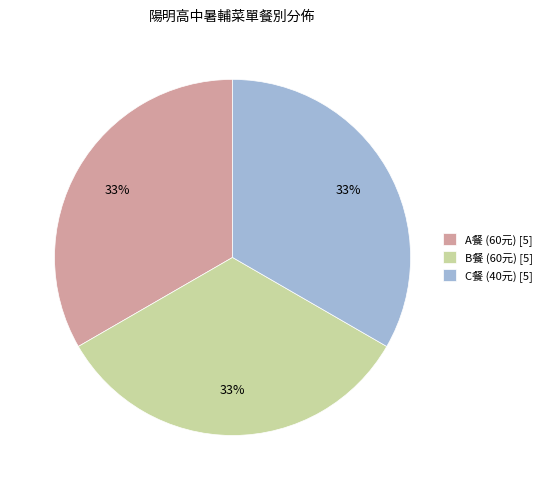

What percentage is the B餐 (60元) [5] slice, to the nearest percent?

33%